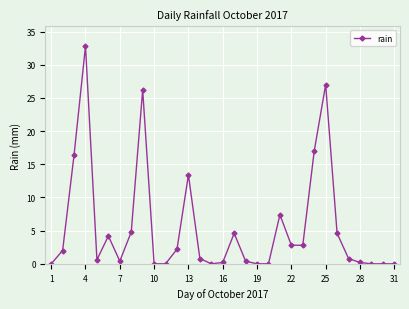

What is the maximum value shown in the chart?

32.8